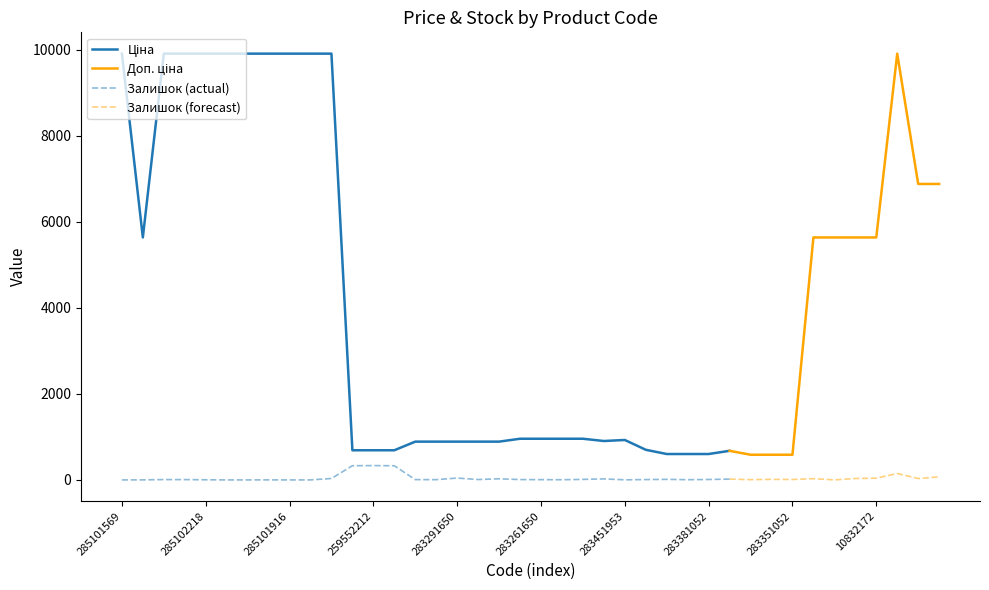

Which category has the highest value in the Залишок series?

259552212